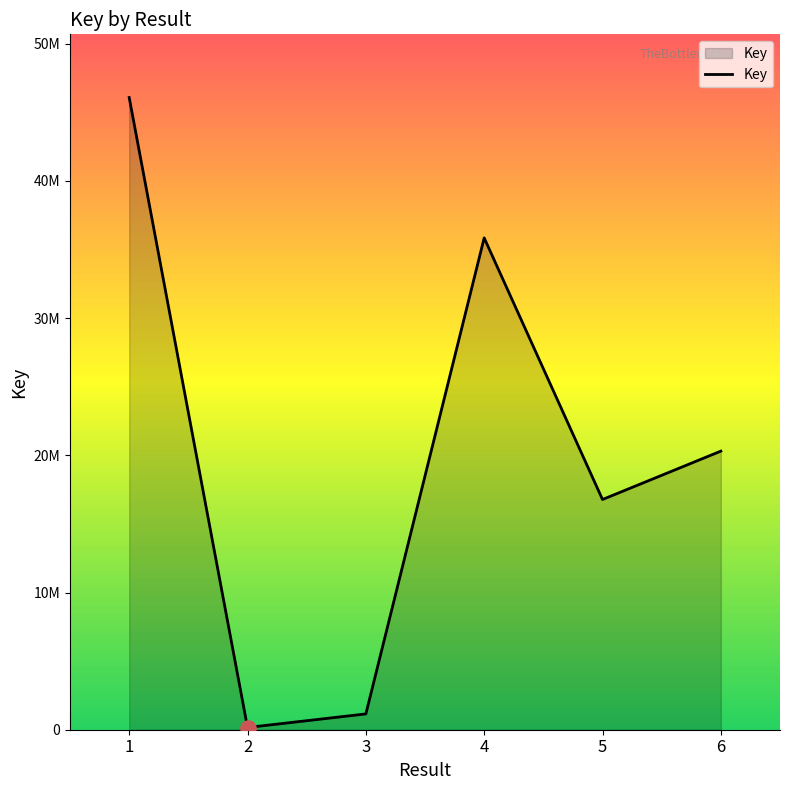

Between 1 and 5, which is larger?

1